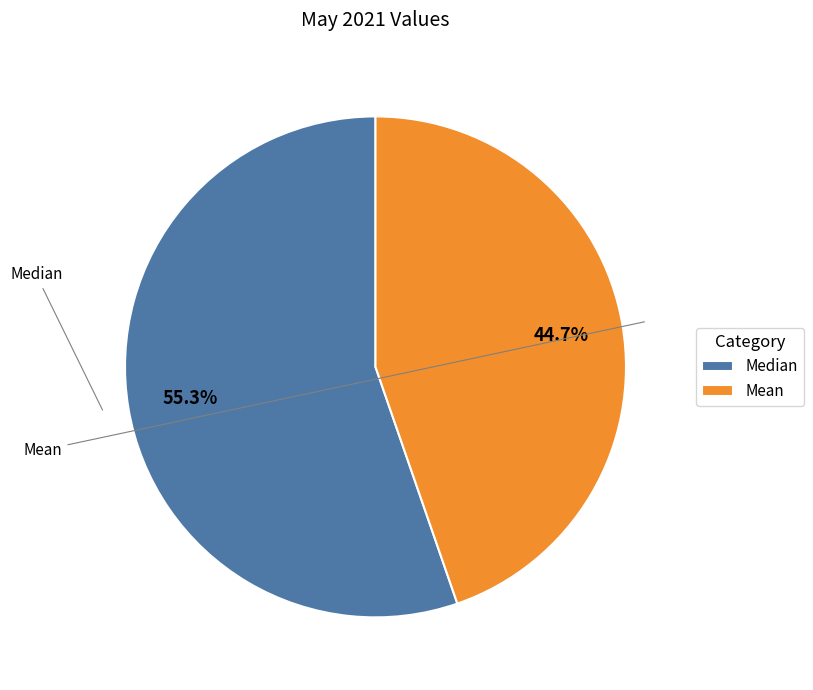

What percentage is the Median slice, to the nearest percent?

55%